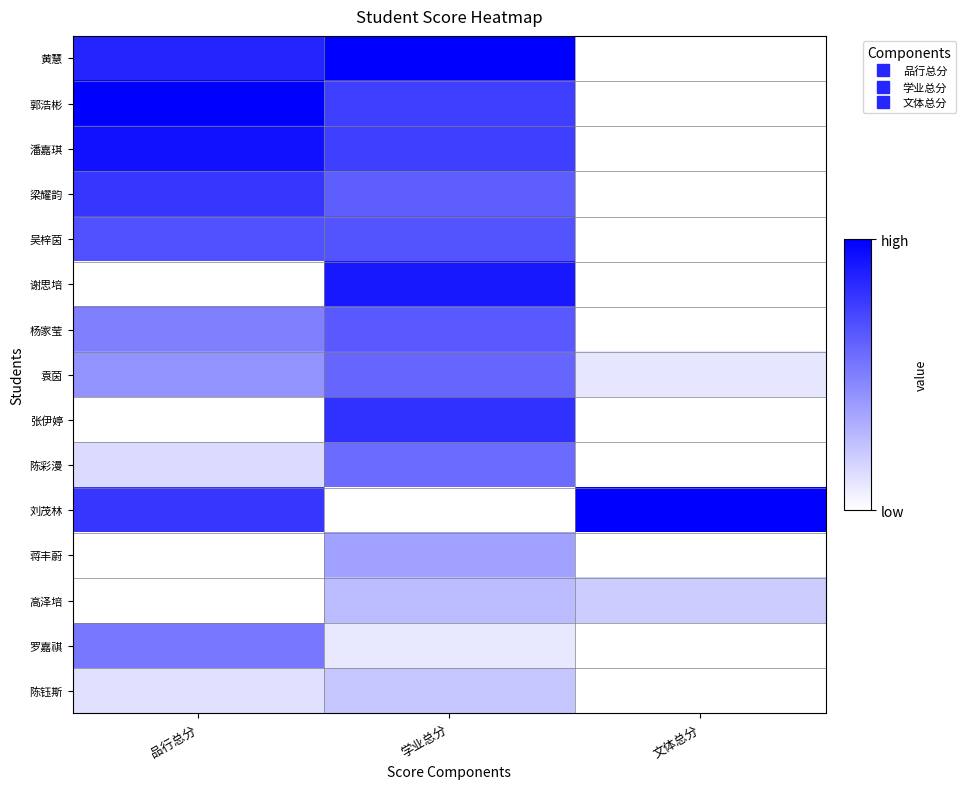

What is the greatest value displayed?

1.0